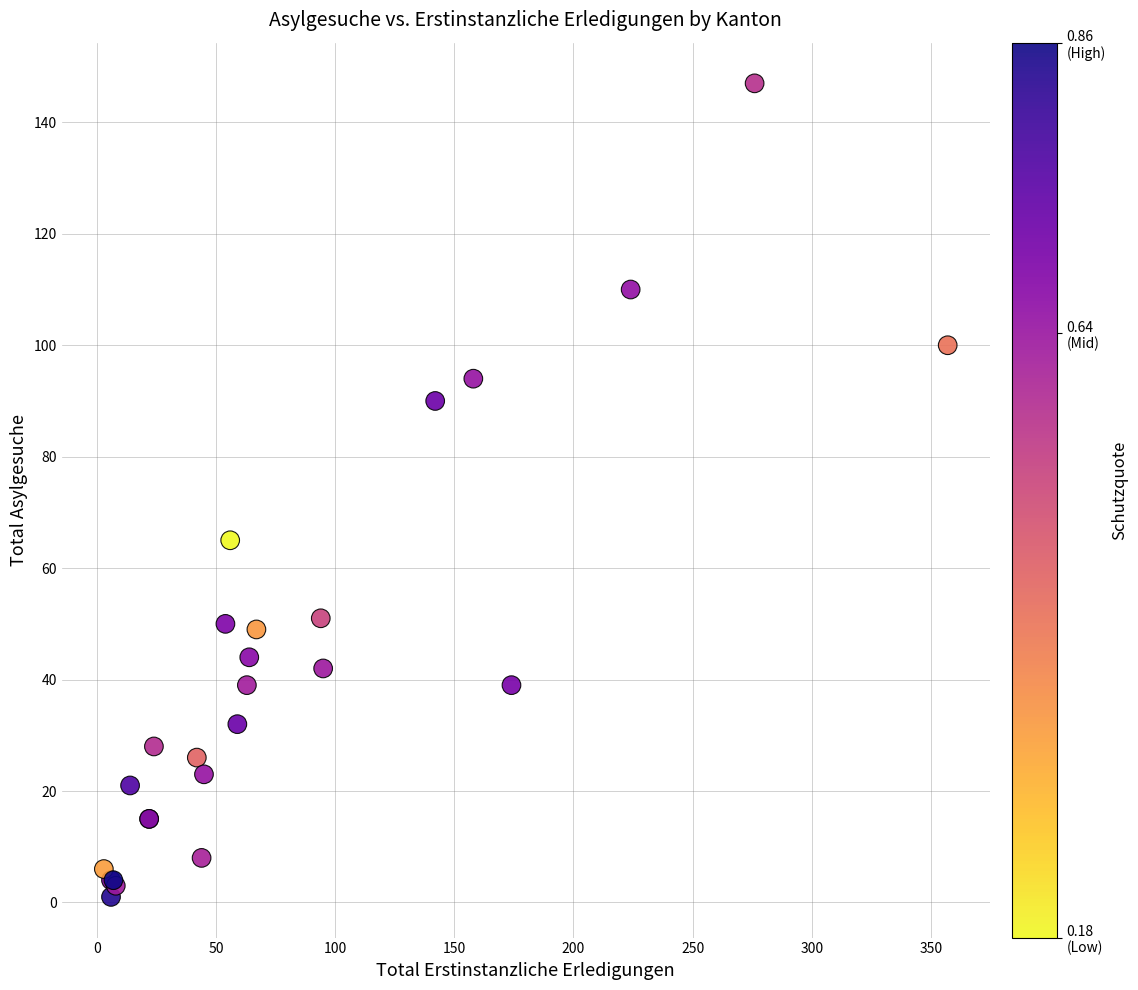

What Y value in the scatter plot is closest to 74?

65